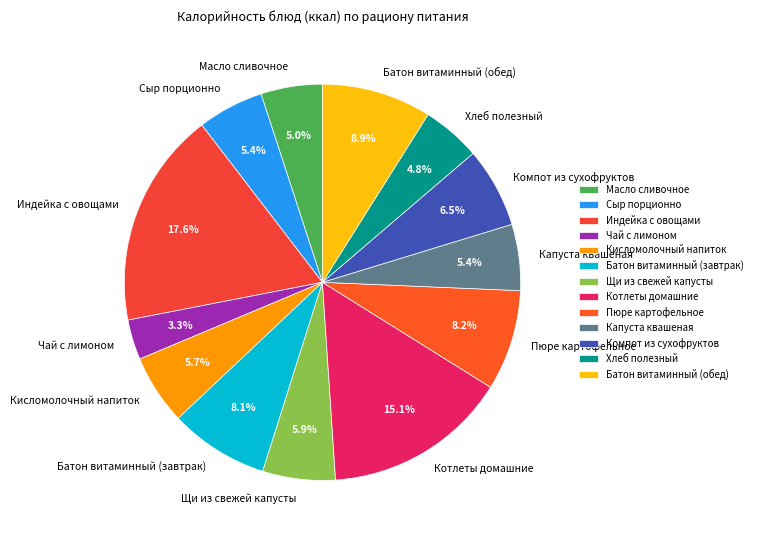

Is it true that Индейка с овощами is 18% of the pie?

True